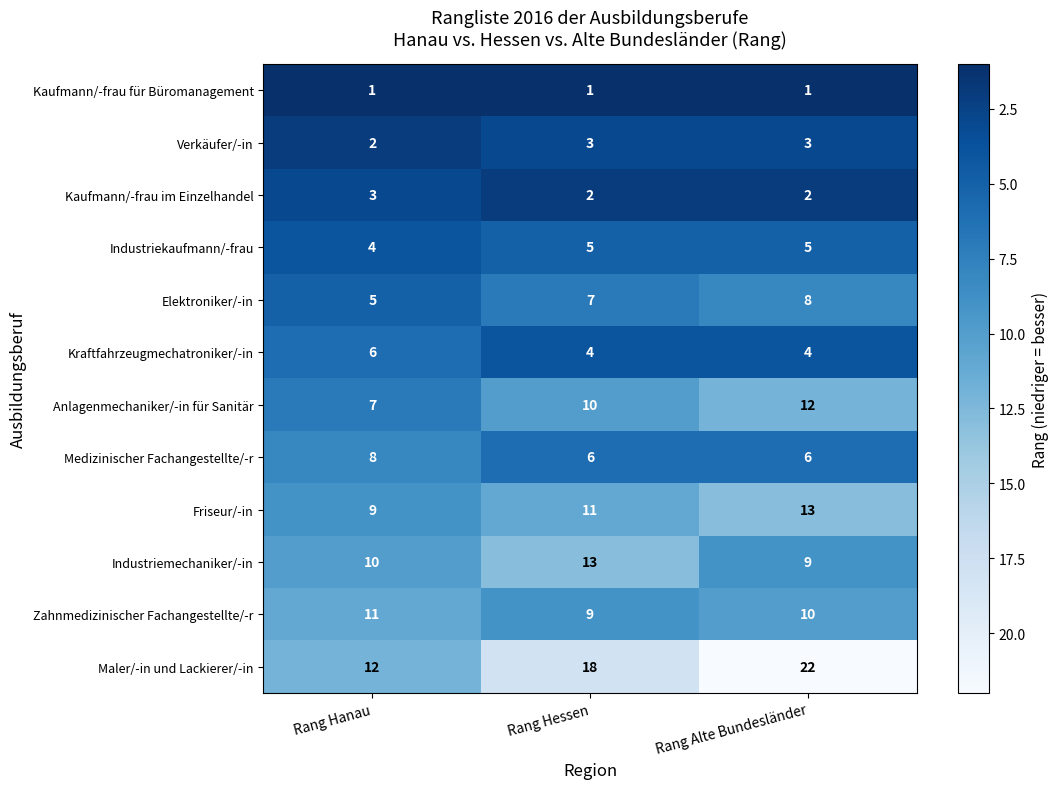

What is the total value across all series at Rang Hessen?

89